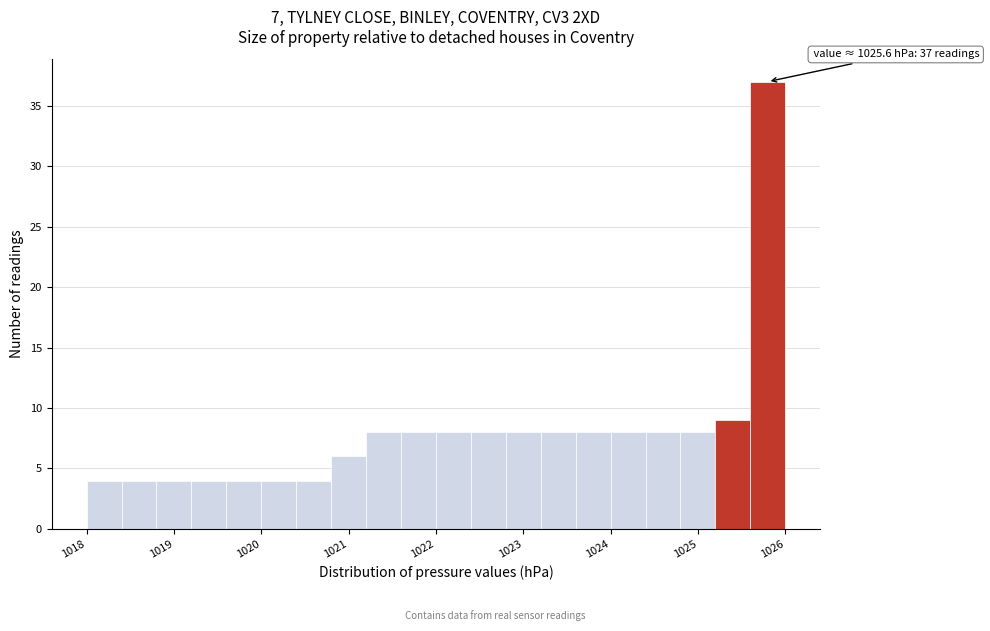

Over which range of the x-axis is the bar tallest?

1025.6 to 1026.0